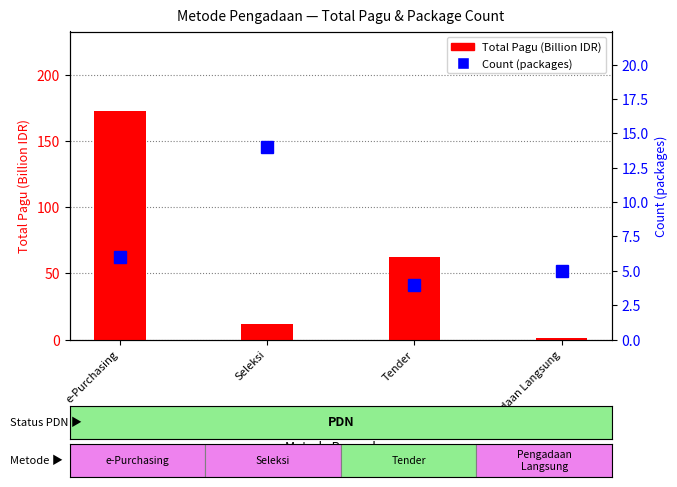

Is it true that Count (packages) equals 14.0 at Seleksi?

True